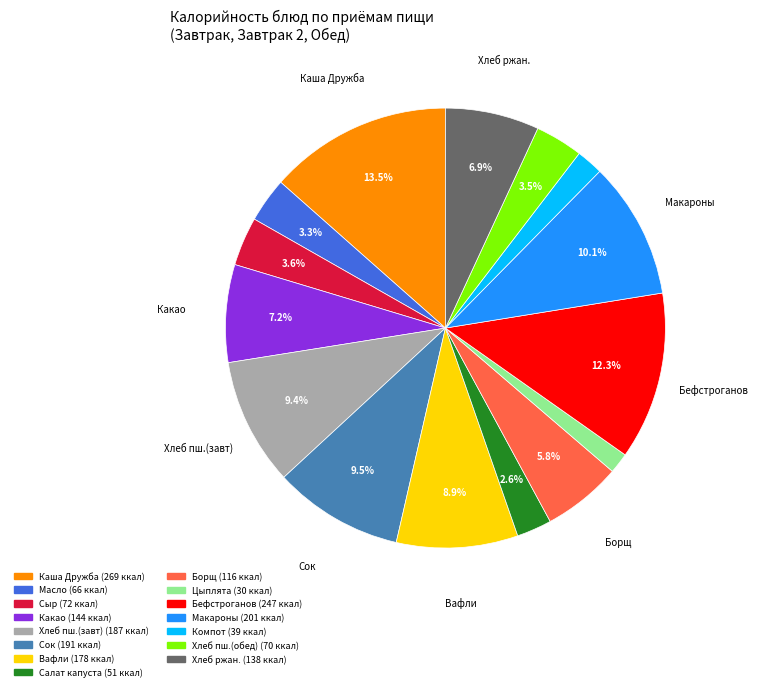

Does any single category account for the majority?

No